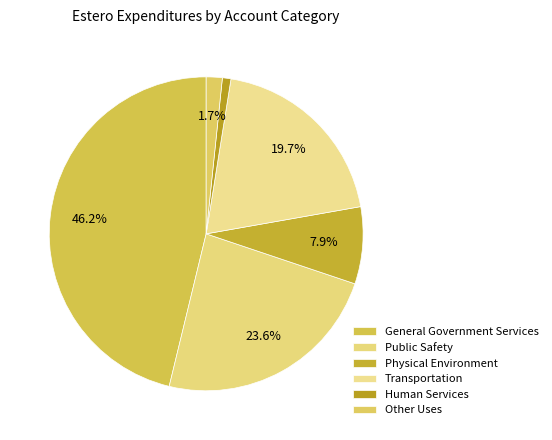

Is Other Uses the majority of the pie?

No